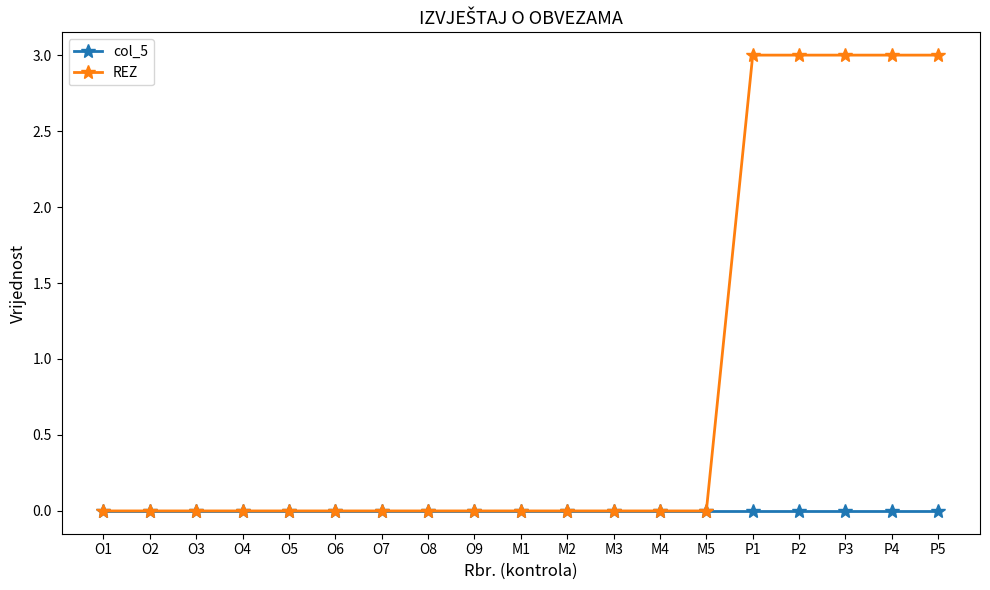

What are all the series names shown in the legend?

col_5, REZ